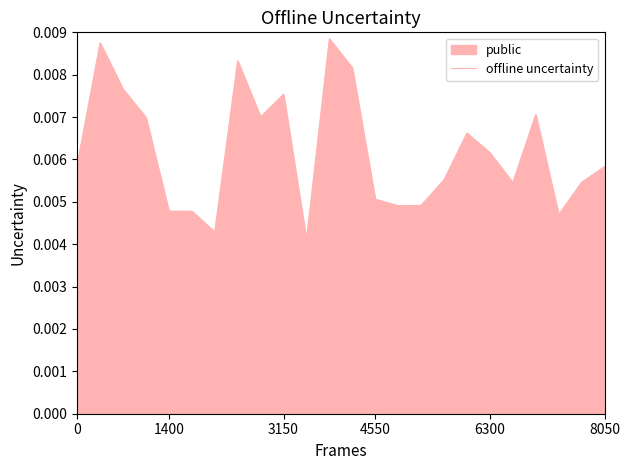

Which category has the highest value across all series?

11